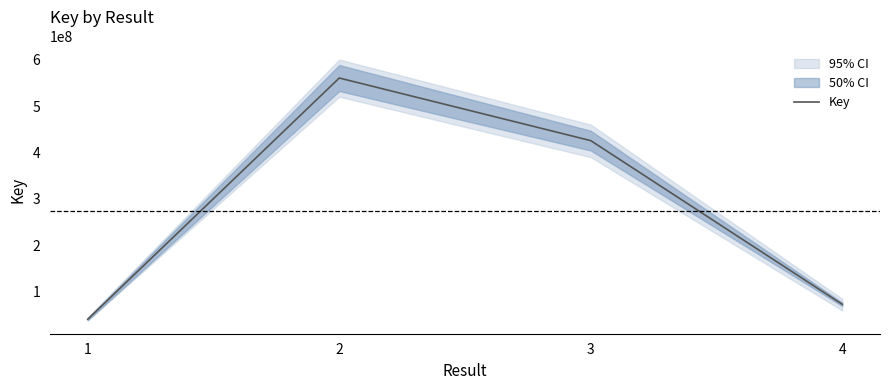

At which label is the value closest to 300695406?

3